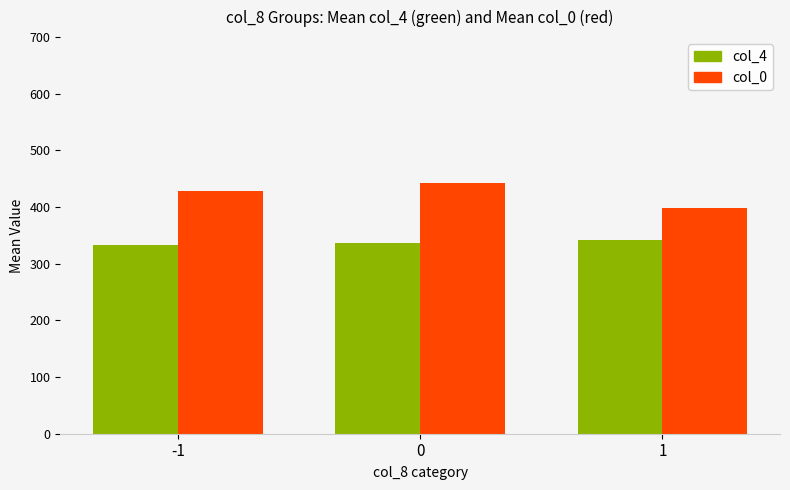

What is the total value across all series at 1?

739.7